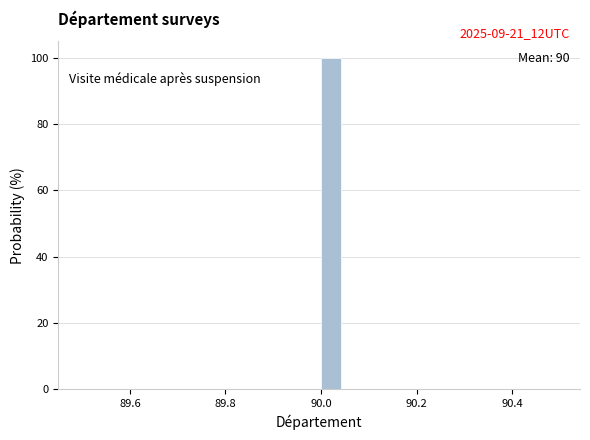

Read against the x-axis, roughly where is the centre of the tallest bar?

90.02